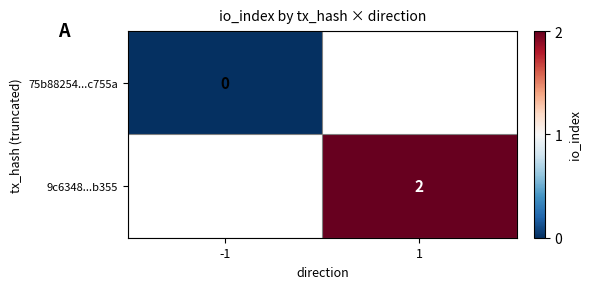

Is the value of 75b88254...c755a at -1 greater than the value of 9c6348...b355 at 1?

No